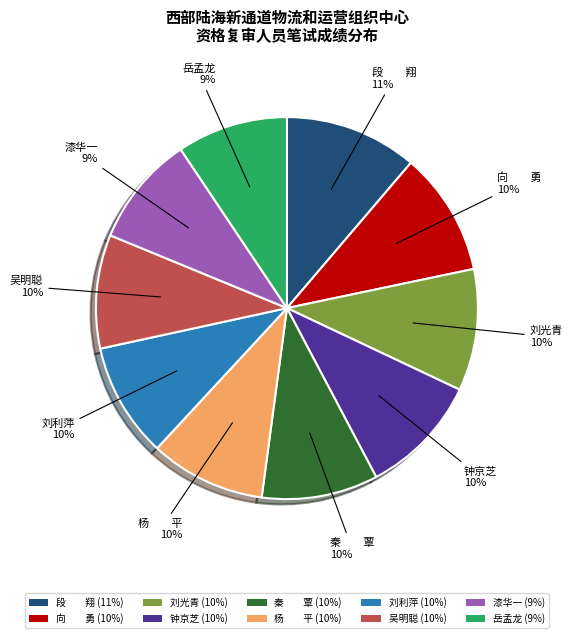

To the nearest percent, what is the difference between the 段 翔 (11%) and 秦 覃 (10%) slice percentages?

1%